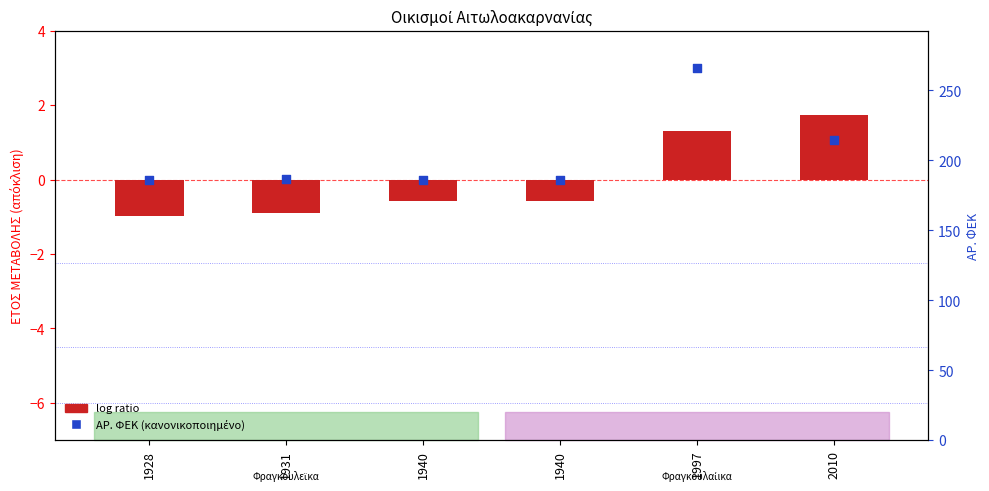

Which series reaches the minimum Y coordinate?

log ratio